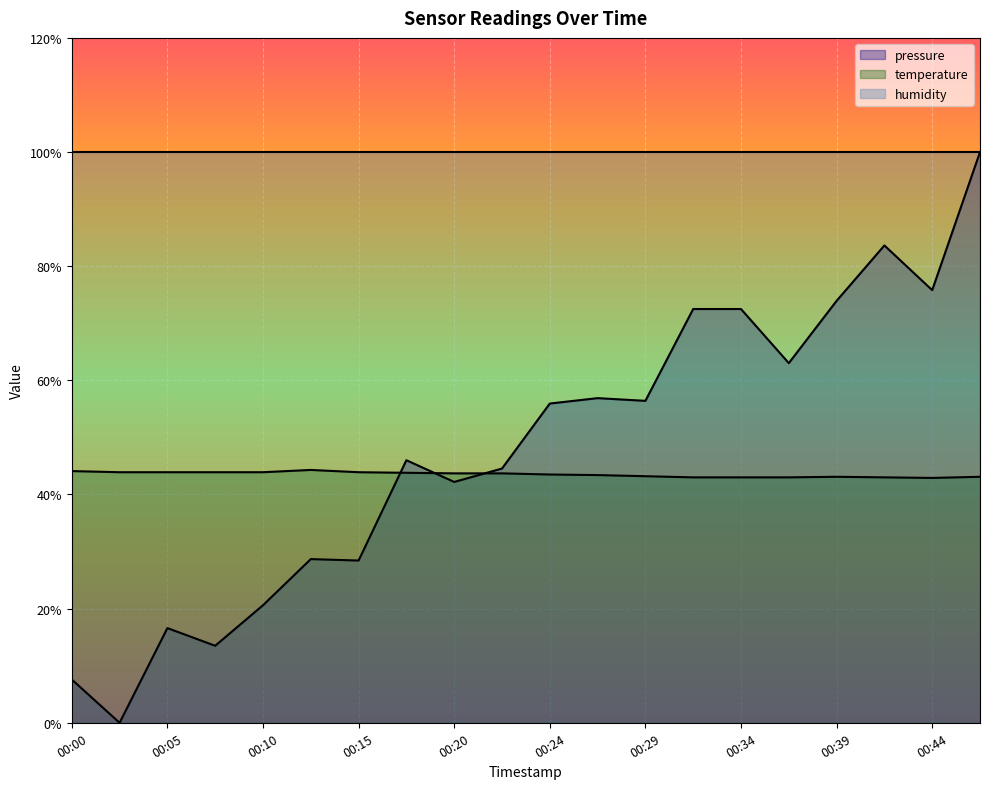

The temperature series shows 43.0 at 00:34. True or false?

True